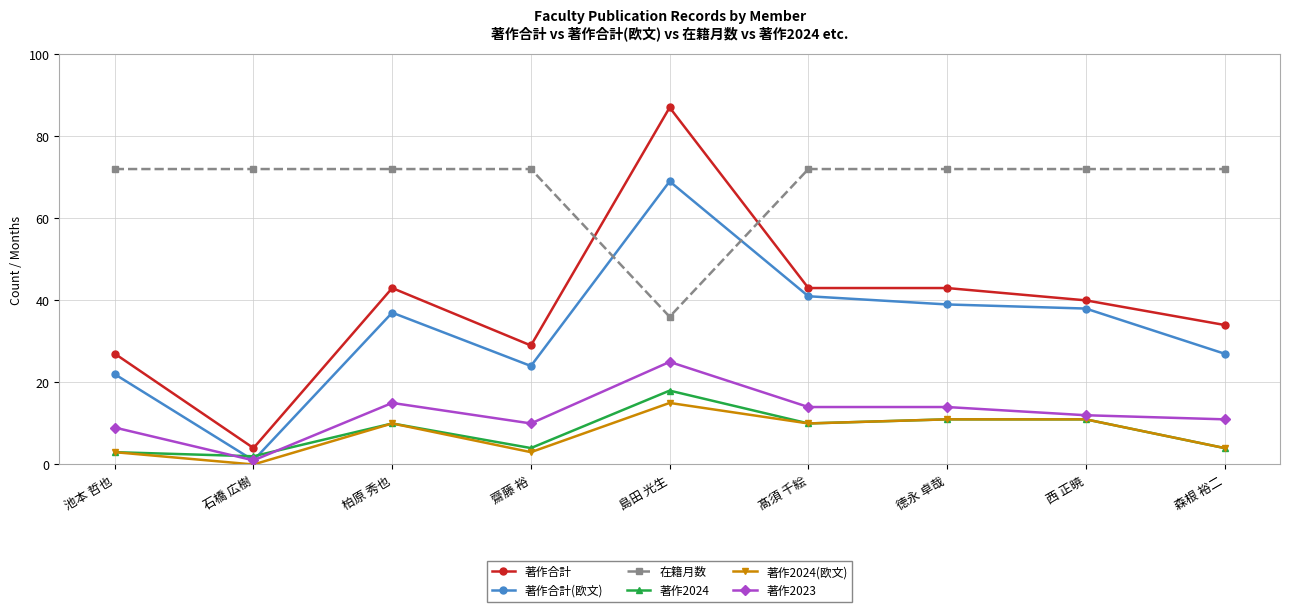

Rank the series by their maximum value, from lowest to highest.

著作2024(欧文), 著作2024, 著作2023, 著作合計(欧文), 在籍月数, 著作合計